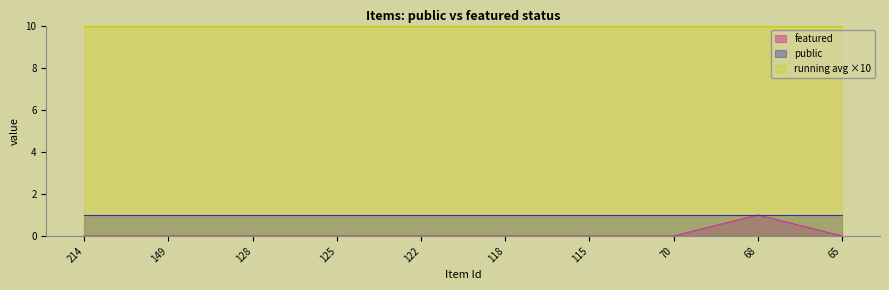

What is the maximum value shown in the chart?

10